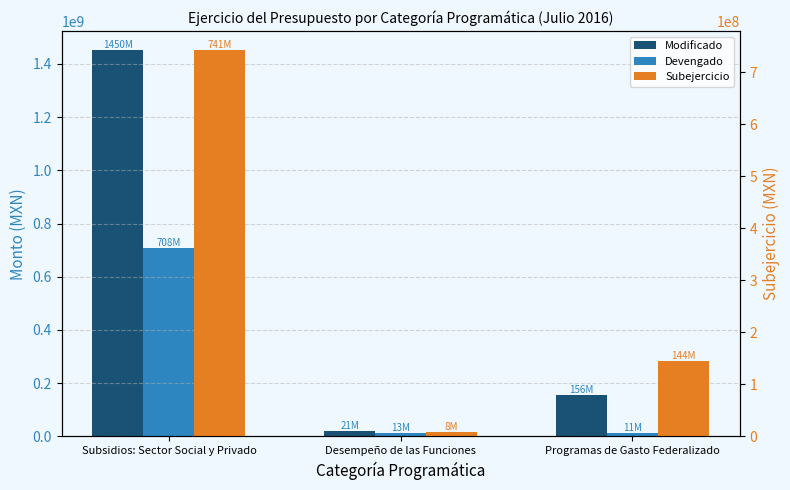

What is the sum of the Subejercicio values at Subsidios: Sector Social y Privado and Desempeño de las Funciones?

750076941.3